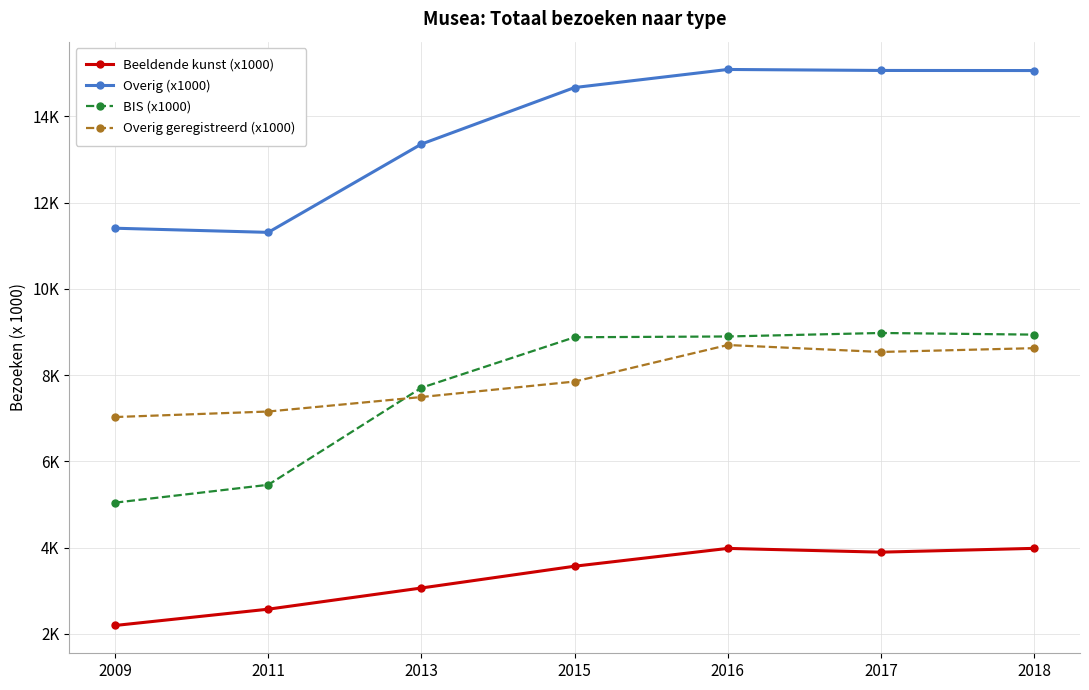

True or false: BIS (x1000) has a value of 8938 at 2018.

True